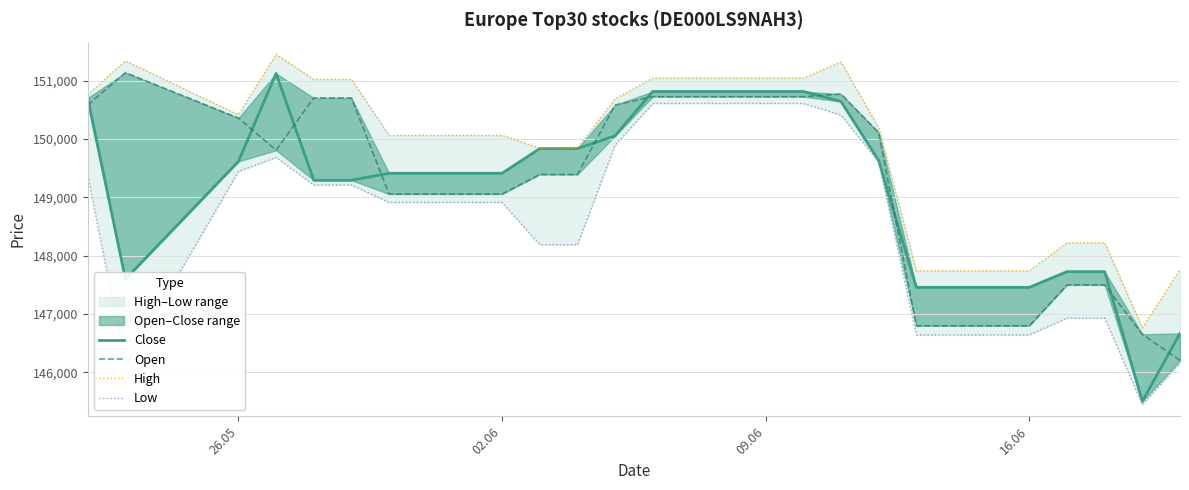

What is the sum of all Open values?

3134524